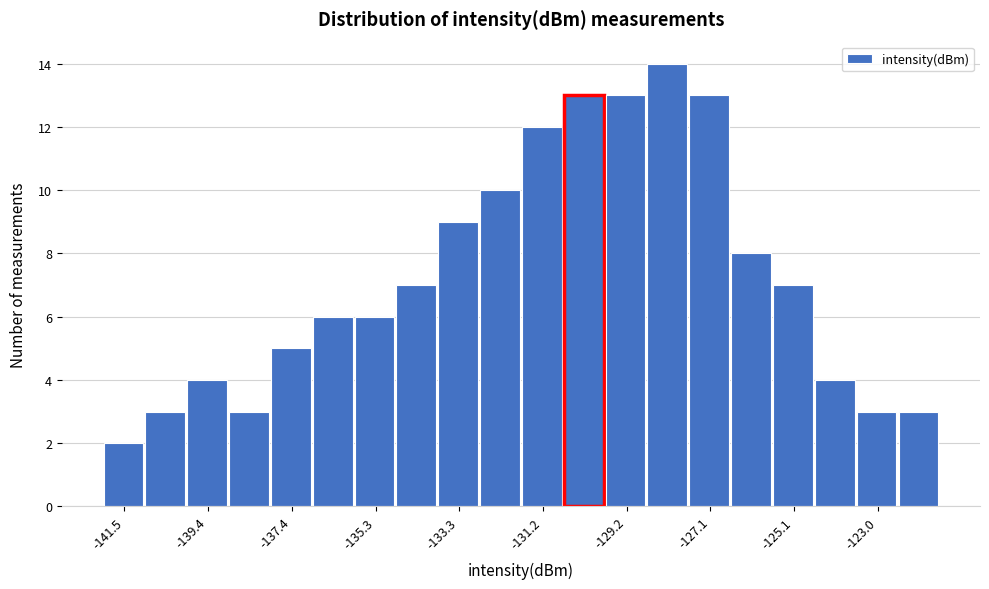

Read against the x-axis, roughly where is the centre of the tallest bar?

-128.0